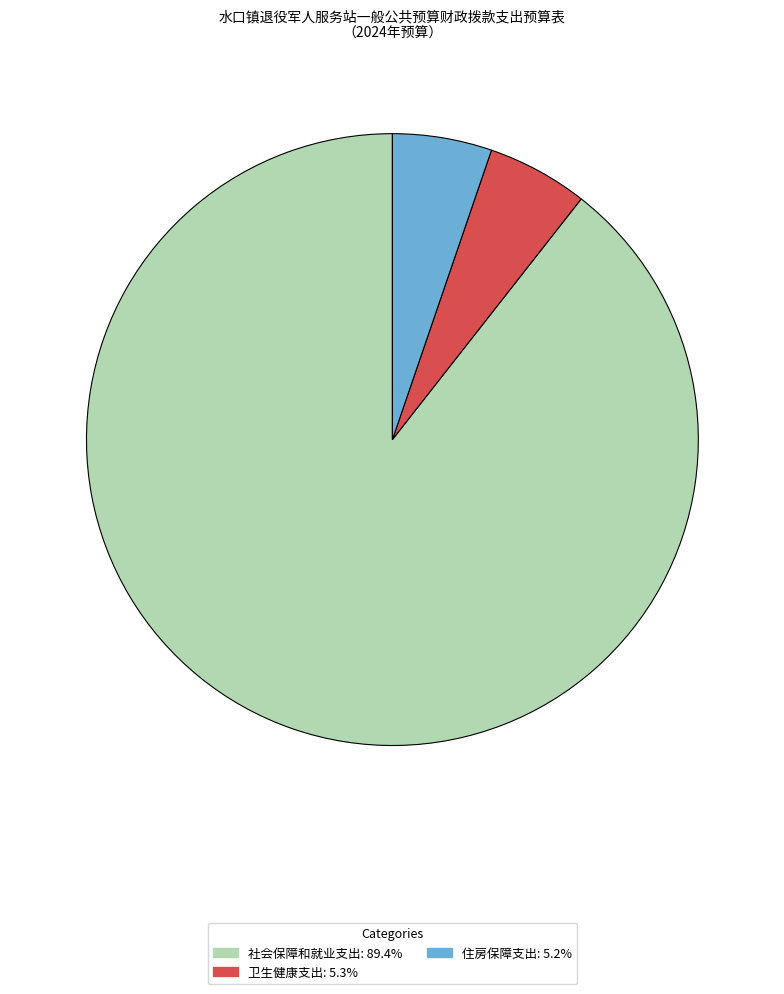

Combined, do 卫生健康支出 and 社会保障和就业支出 account for over 50%?

Yes